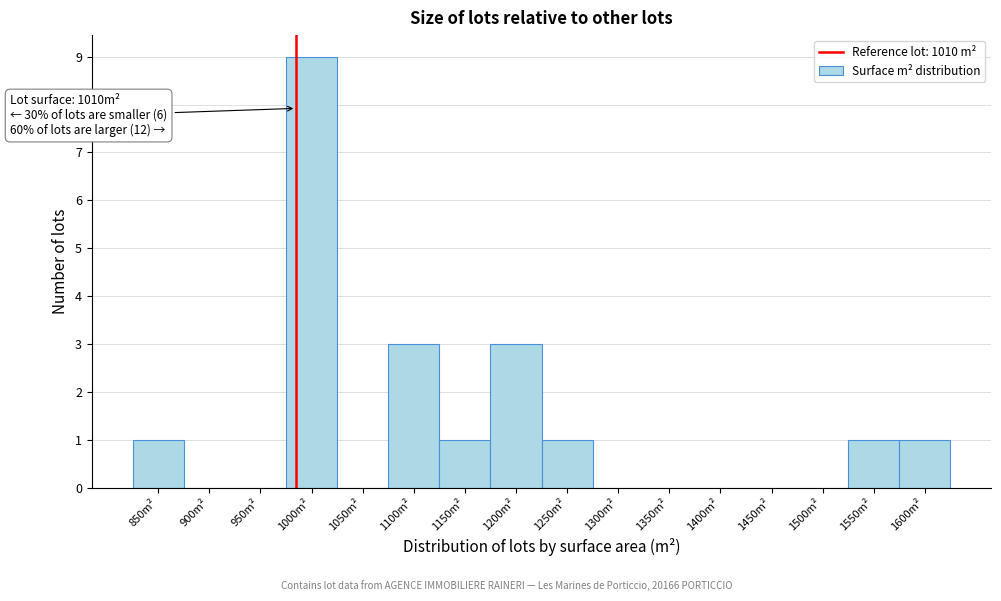

Reading left to right, list all the values displayed in this chart.

850m²=1	900m²=0	950m²=0	1000m²=9	1050m²=0	1100m²=3	1150m²=1	1200m²=3	1250m²=1	1300m²=0	1350m²=0	1400m²=0	1450m²=0	1500m²=0	1550m²=1	1600m²=1